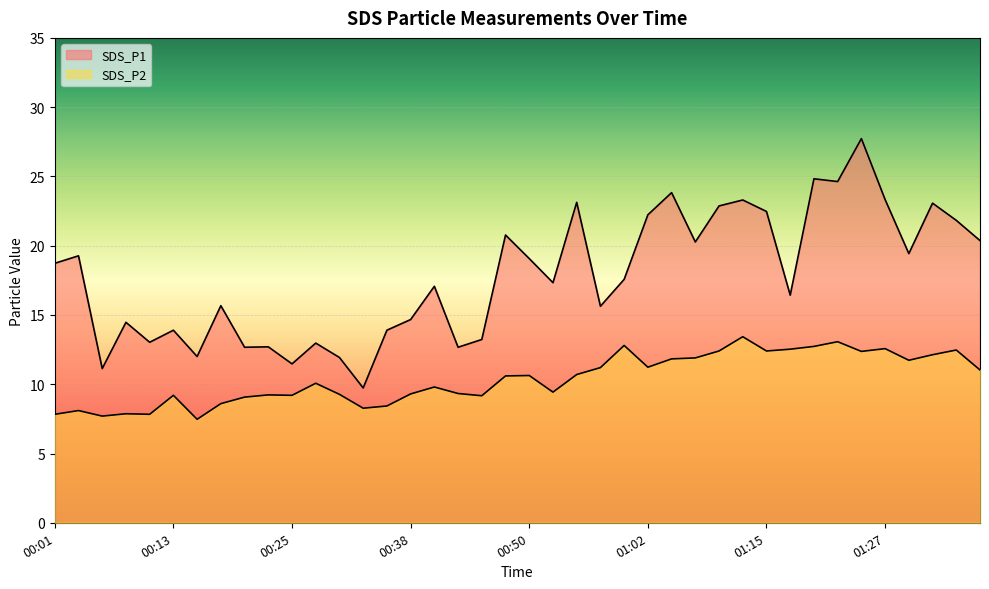

What is the label of the 32nd point from the left?

01:17